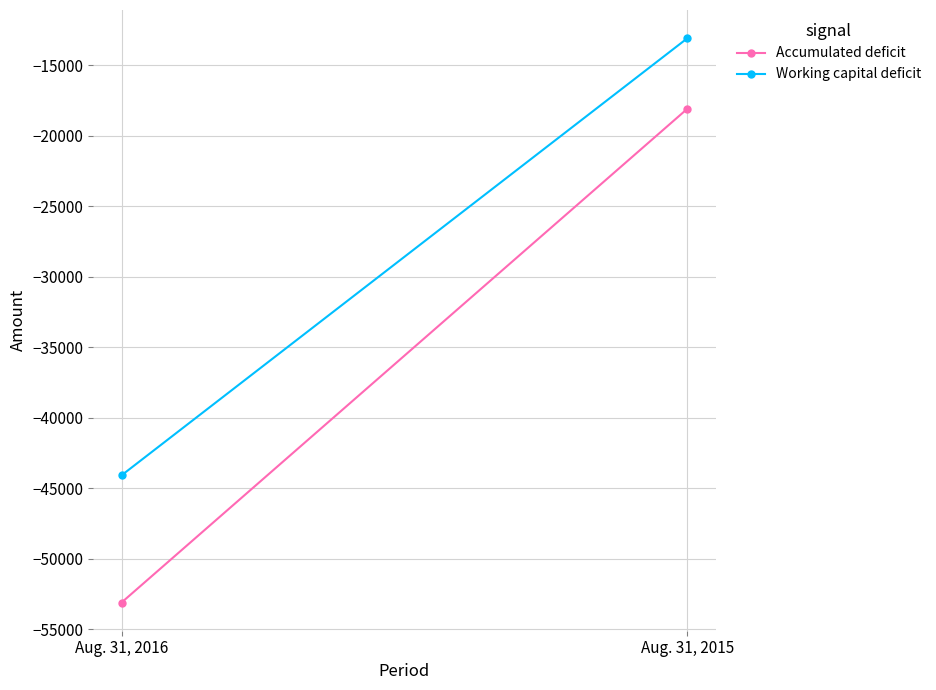

At which category is the sum across all series the highest?

Aug. 31, 2015